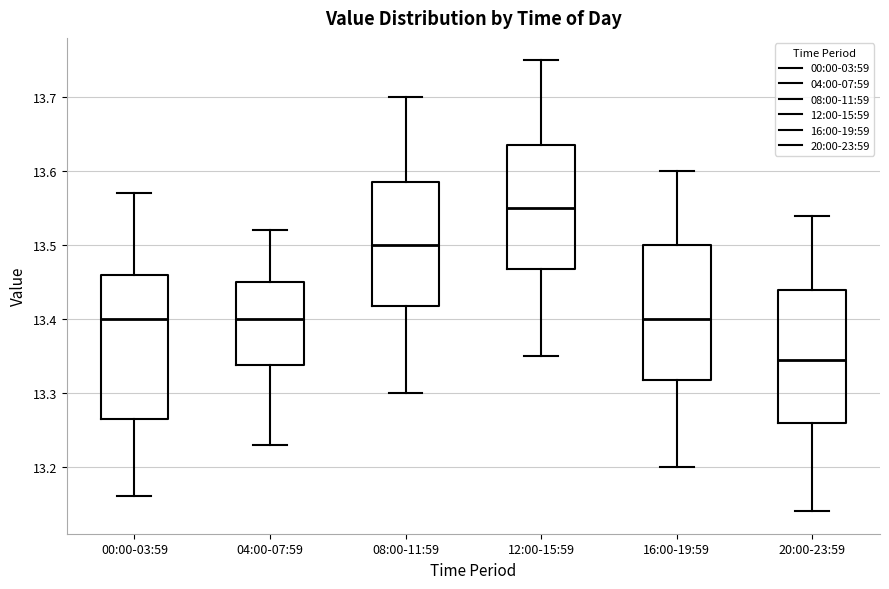

Which box is the tallest, from its lower edge to its upper edge?

00:00-03:59